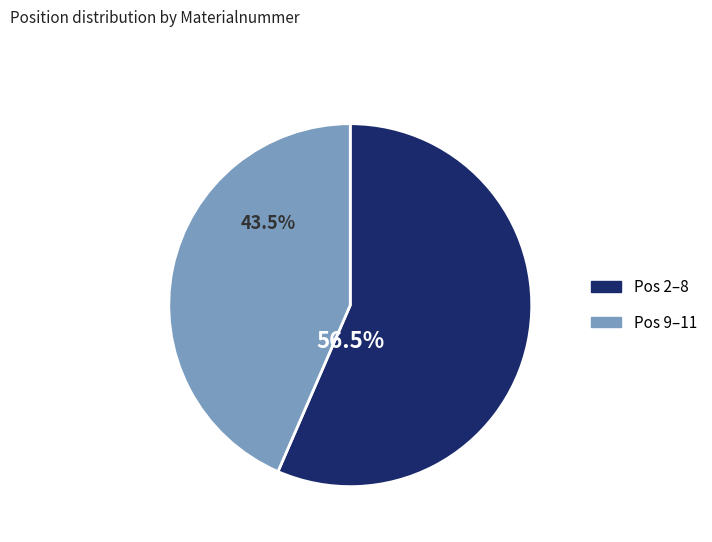

Is there any slice that represents more than half of the pie?

Yes